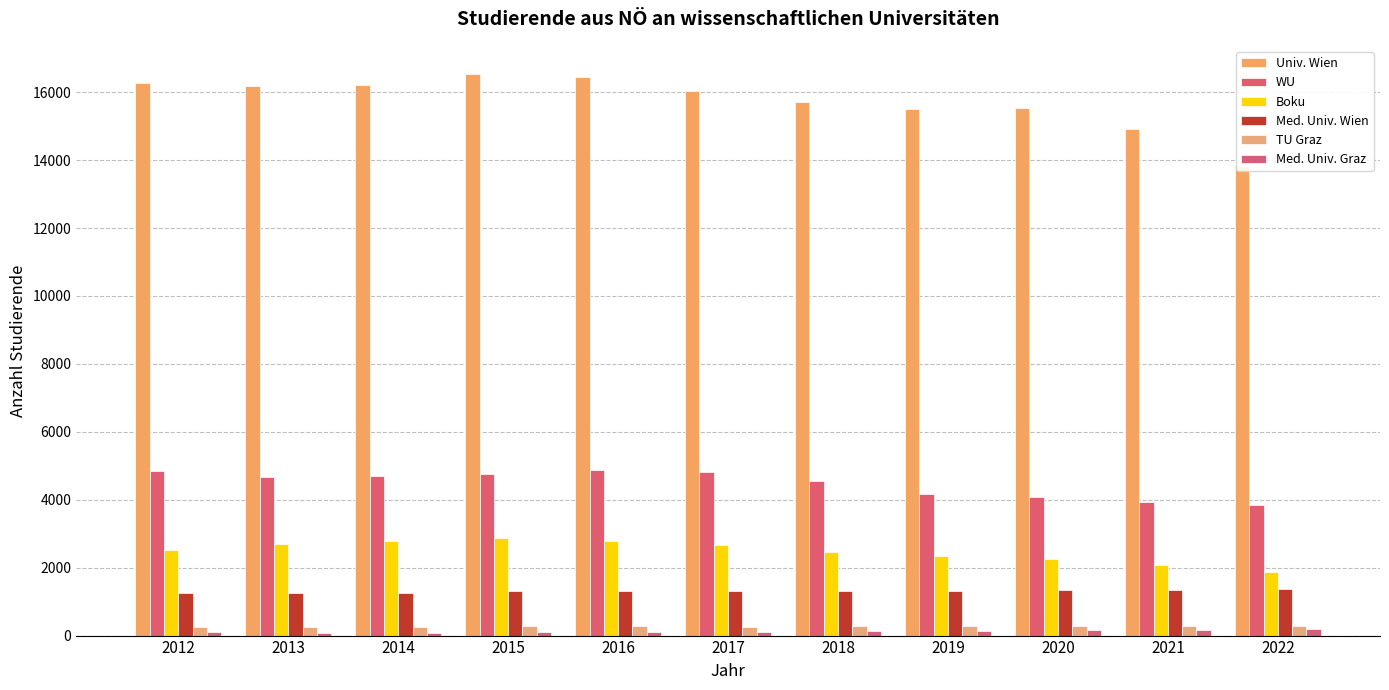

What is the minimum value for Univ. Wien?

13824